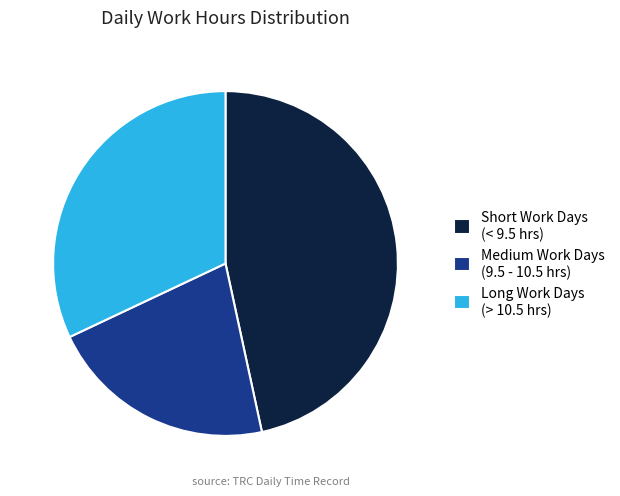

Between Medium Work Days (9.5 - 10.5 hrs) and Short Work Days (< 9.5 hrs), which is larger?

Short Work Days (< 9.5 hrs)